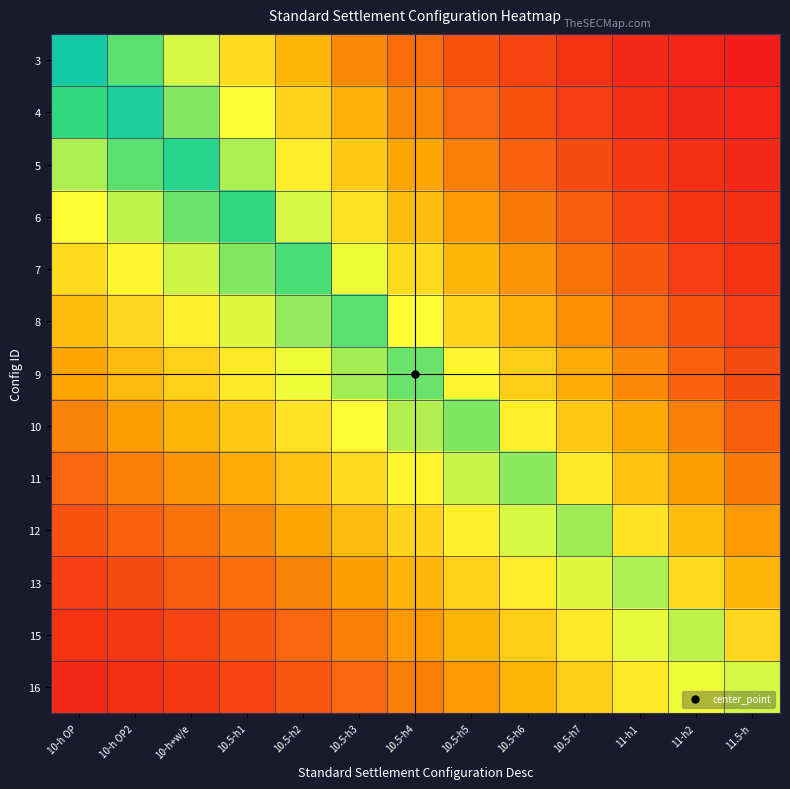

Rank the series by their maximum value, from lowest to highest.

16, 15, 13, 12, 11, 10, 9, 8, 7, 6, 5, 4, 3